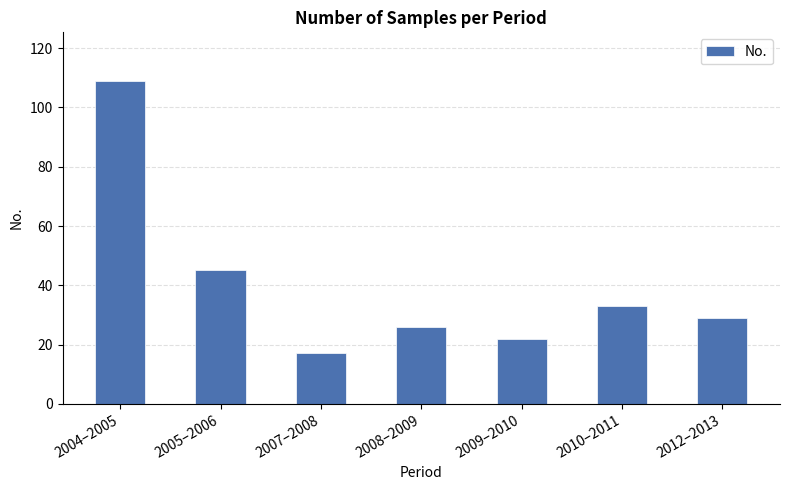

The value at 2007–2008 is 17. True or false?

True